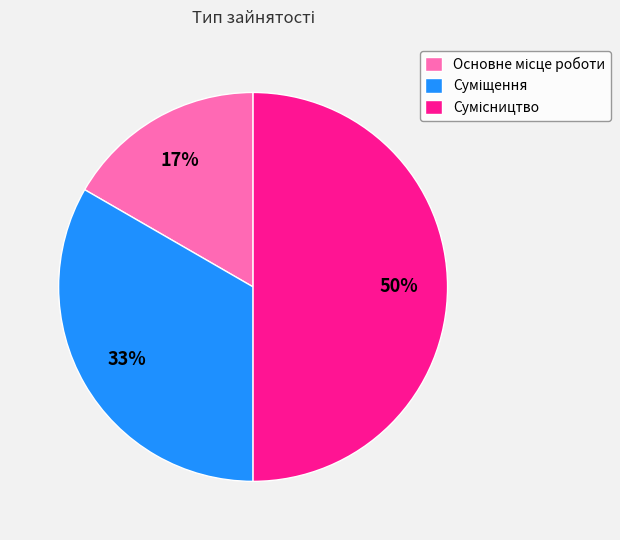

To the nearest percent, what is the average slice percentage?

33%